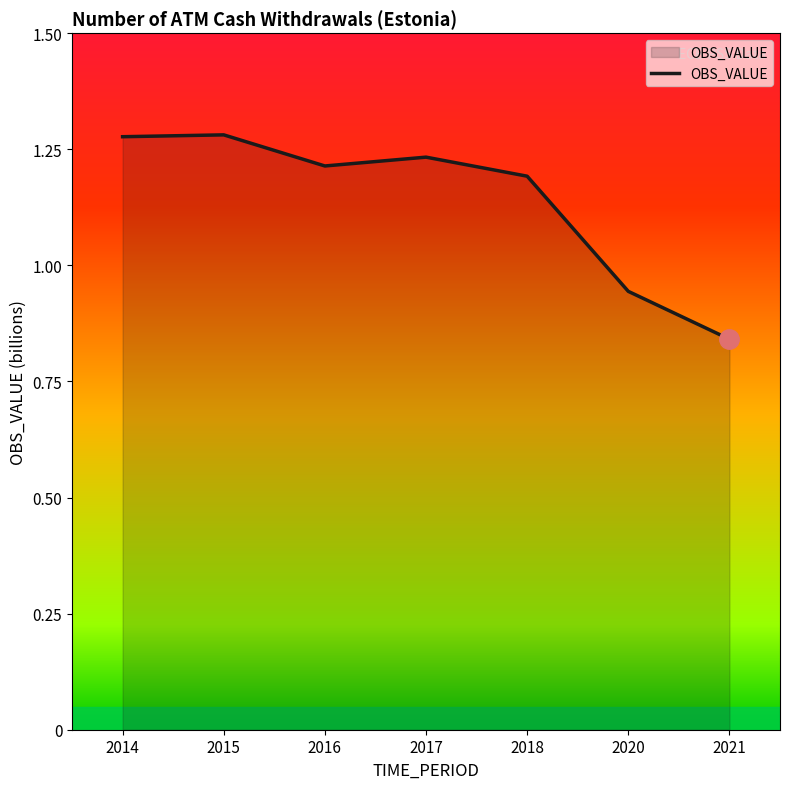

Count the values in the range 0 to 1.

2